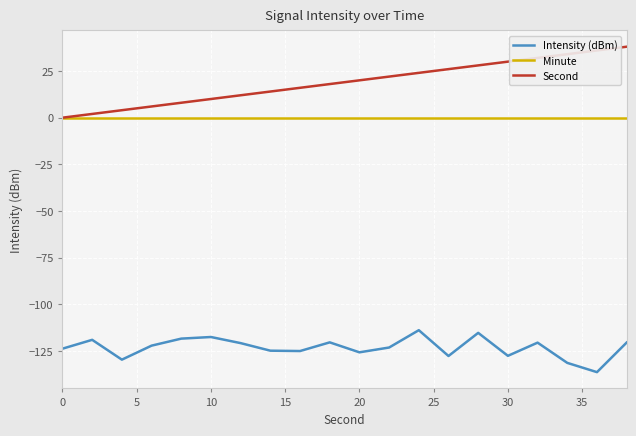

Rank the series by their maximum value, from lowest to highest.

Intensity (dBm), Minute, Second